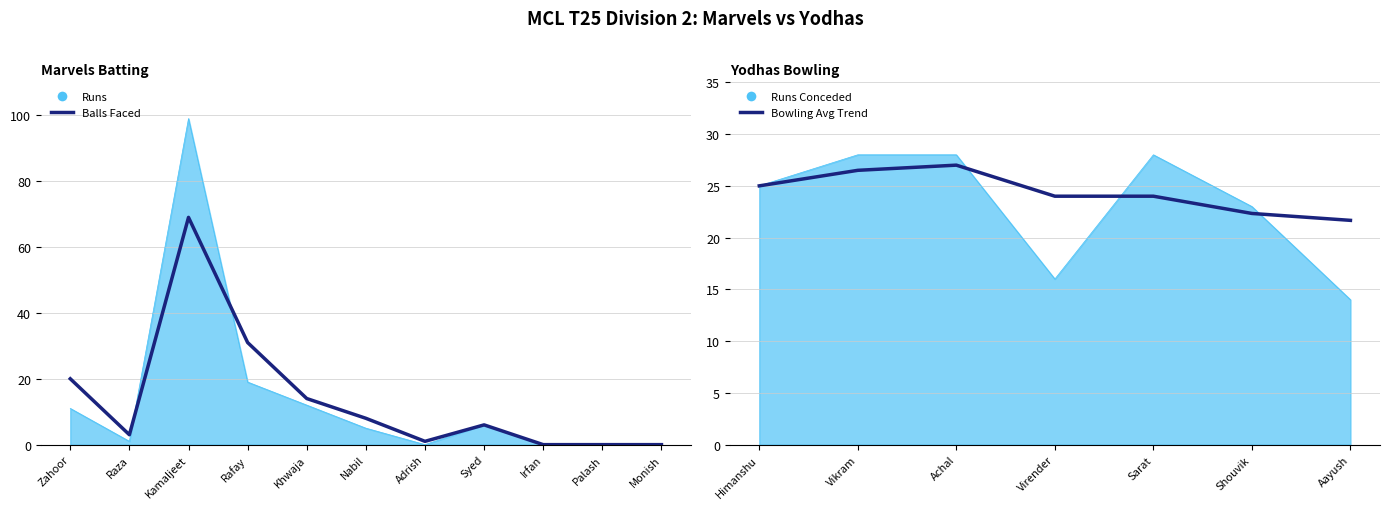

Which category has the highest value in the Runs series?

Kamaljeet